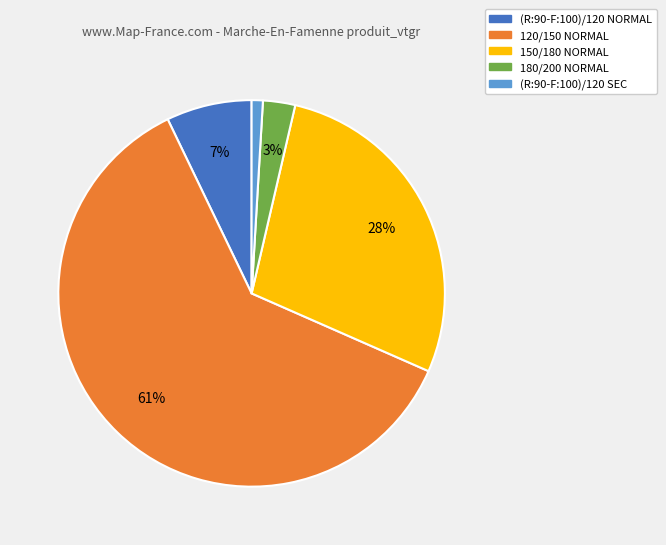

Between 180/200 NORMAL and (R:90-F:100)/120 SEC, which is larger?

180/200 NORMAL